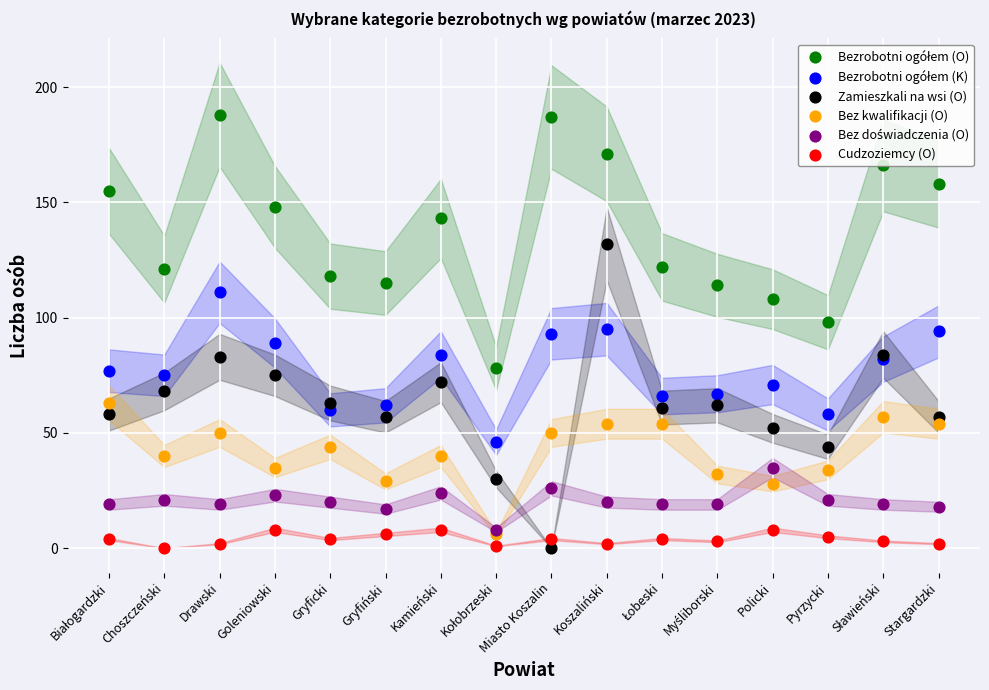

Which series contains the lowest Y value?

Zamieszkali na wsi (O)